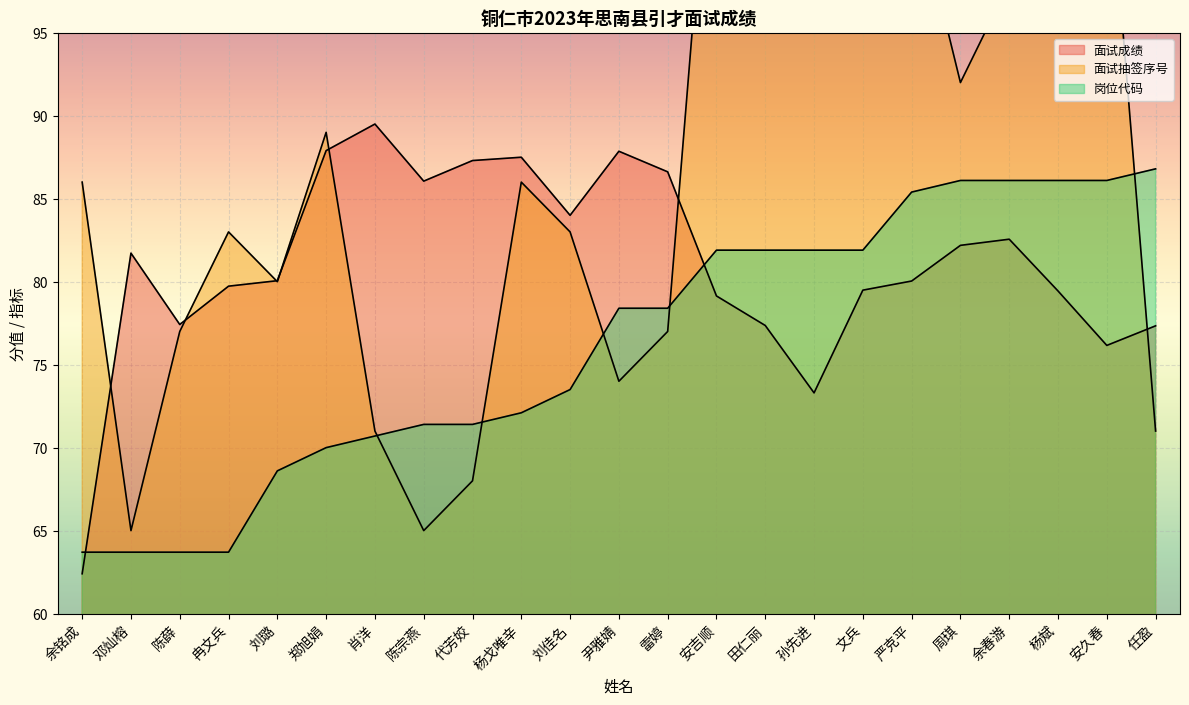

True or false: 面试抽签序号 has more than 0 interior local peaks.

True